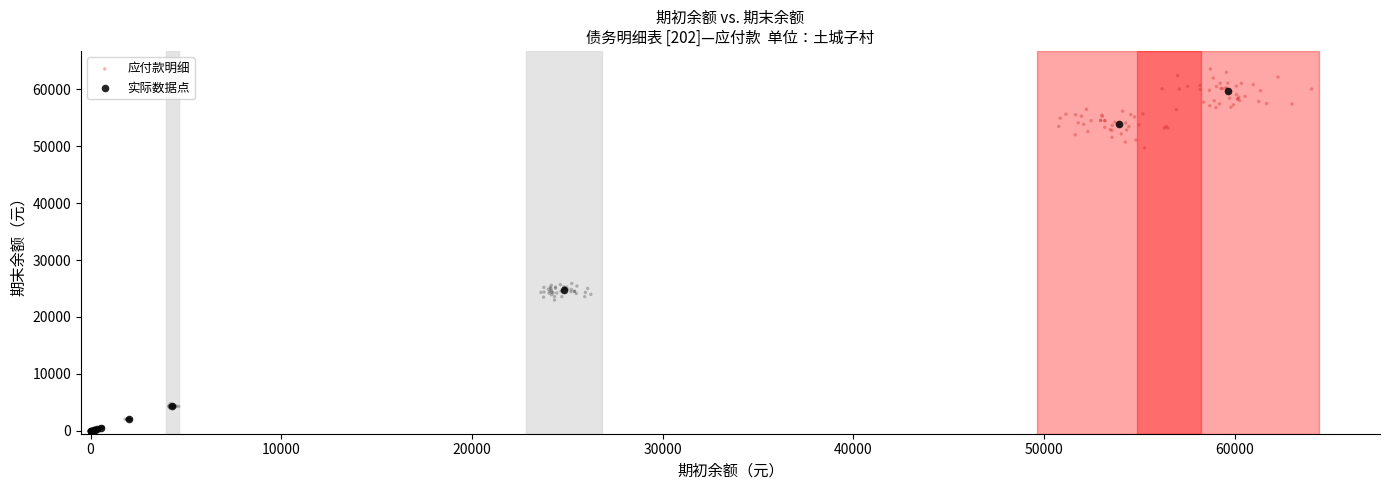

Which series reaches the maximum Y coordinate?

应付款明细